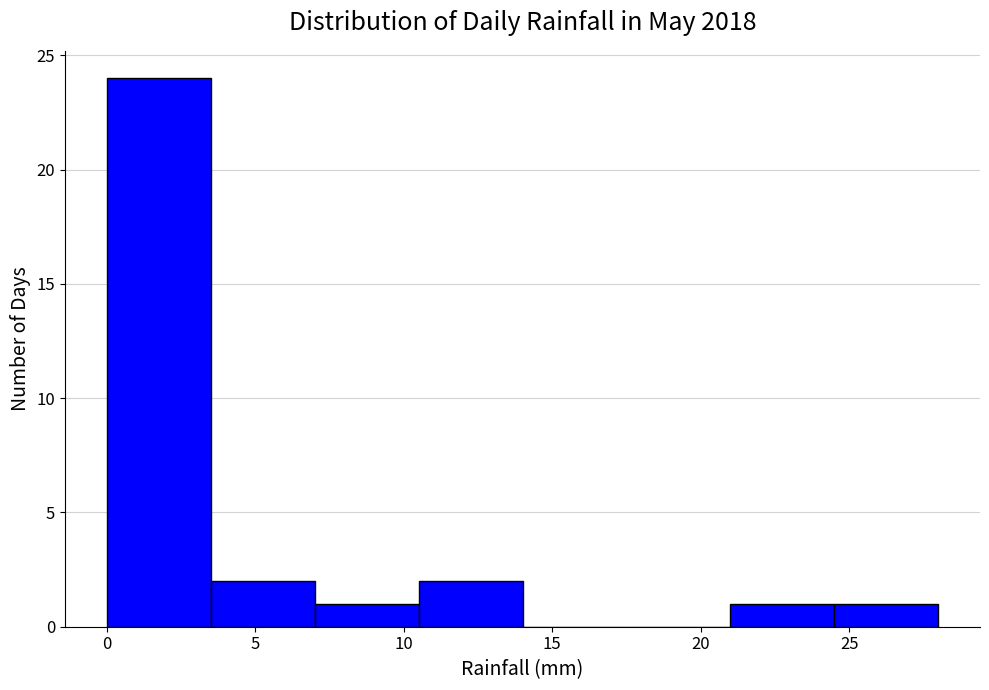

Reading left to right, list every bar in this chart as the range it spans on the x-axis followed by its height. The values are not printed on the chart, so give them approximately, as read against the axis.

0.0 to 3.5: 24
3.5 to 7.0: 2
7.0 to 10.5: 1
10.5 to 14.0: 2
14.0 to 17.5: 0
17.5 to 21.0: 0
21.0 to 24.5: 1
24.5 to 28.0: 1